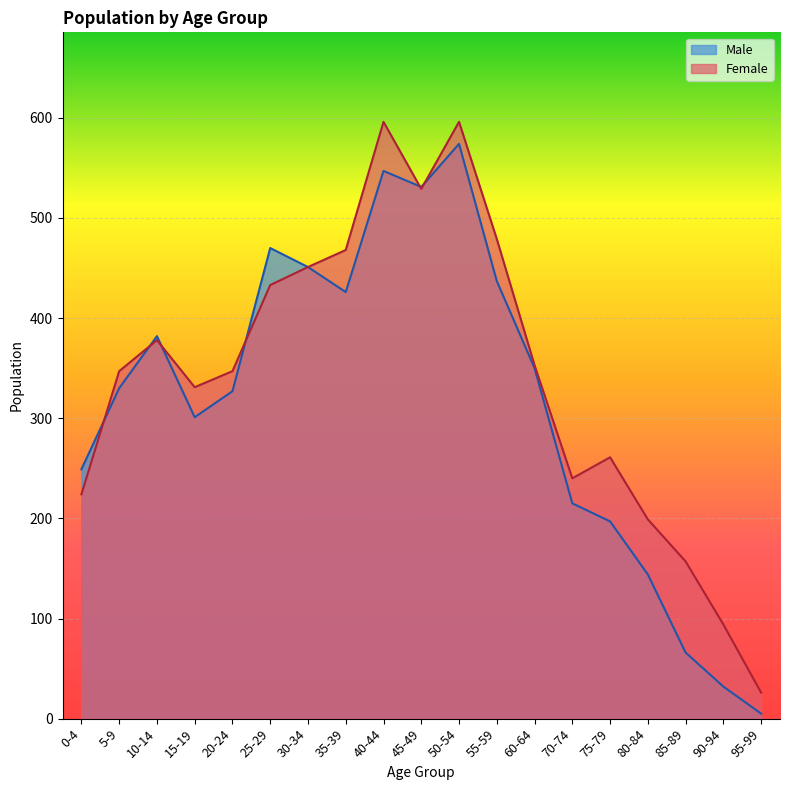

How many lines are shown in the chart?

2